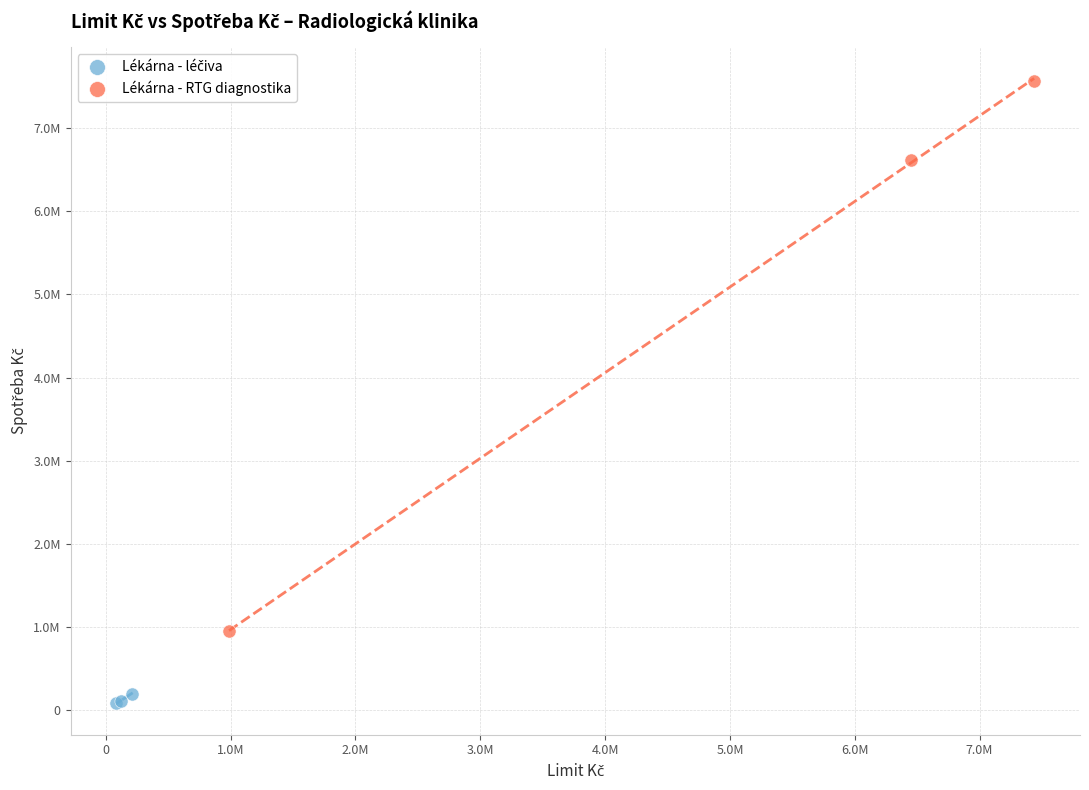

Which series has the widest spread of Y values?

Lékárna - RTG diagnostika